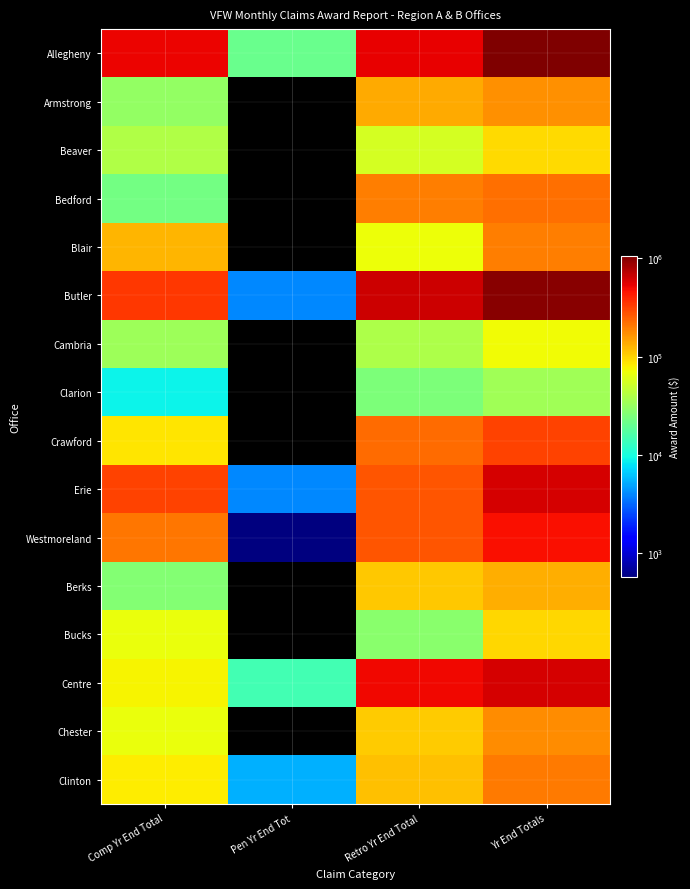

Between Comp Yr End Total and Yr End Totals, which is larger?

Yr End Totals